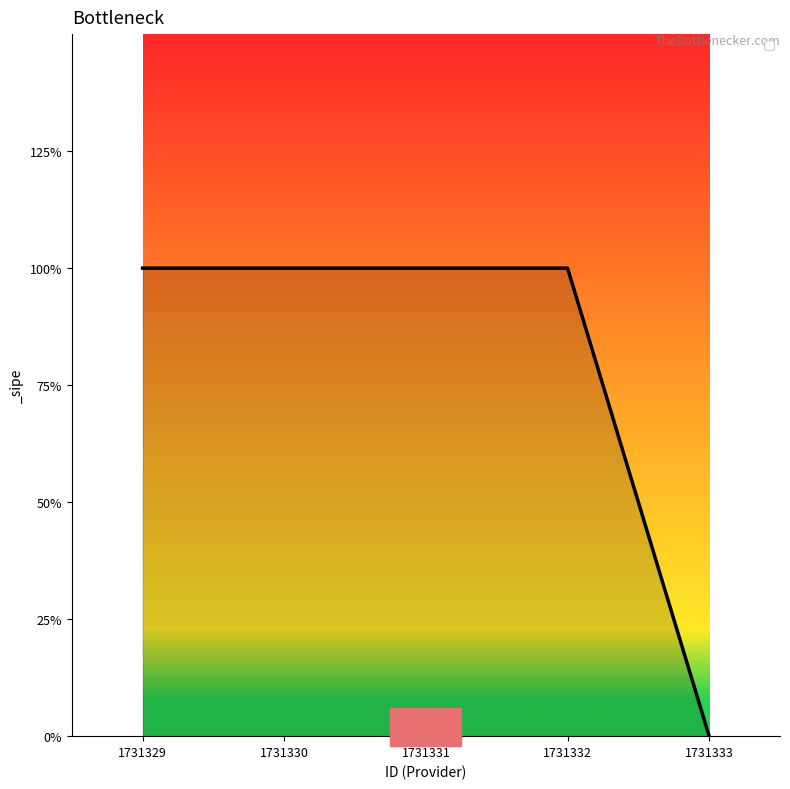

True or false: the data shows 0 at 1731333.

False